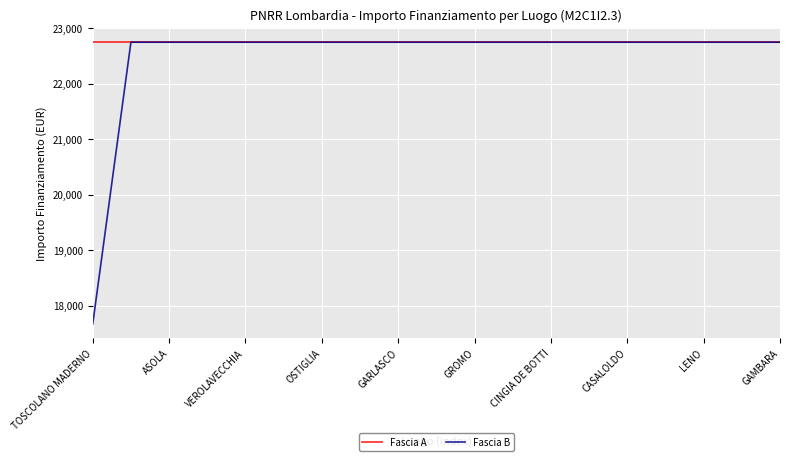

Which series has the largest total across all categories?

Fascia A